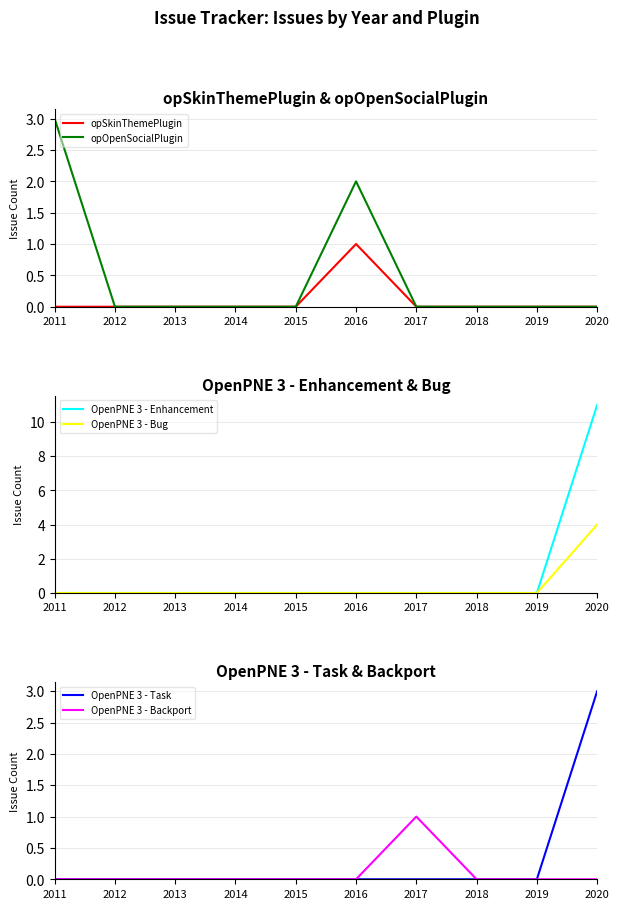

At which label does OpenPNE 3 - Task reach its peak?

2020